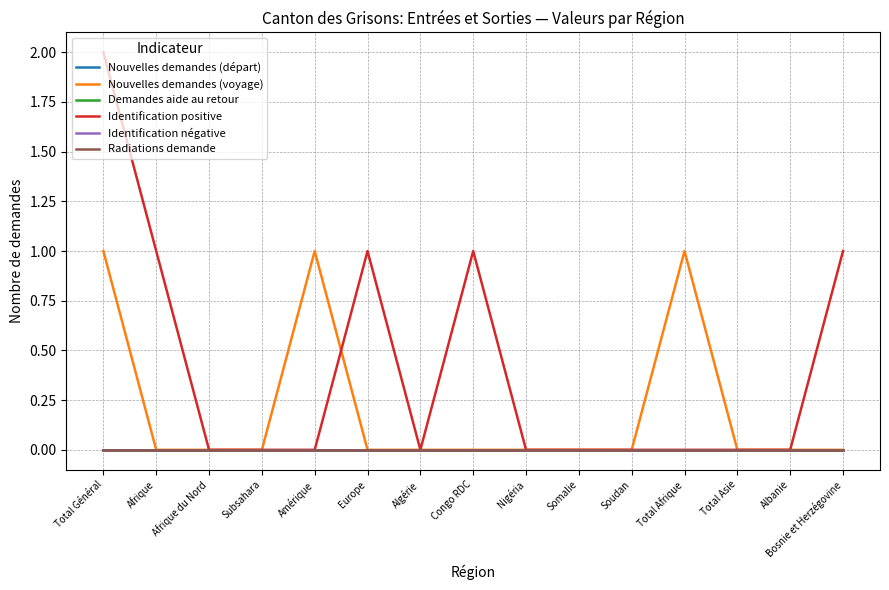

True or false: Nouvelles demandes (voyage) has more than 2 interior local peaks.

False